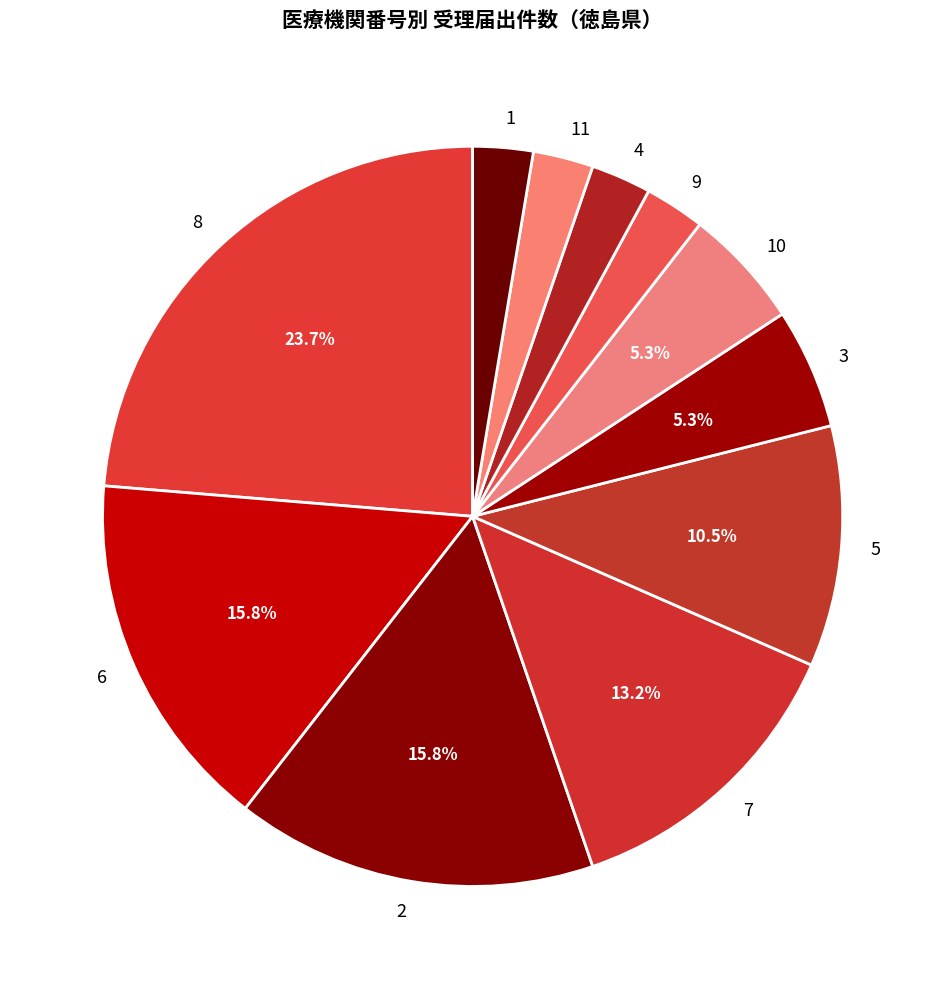

What is the total percentage of 2 and 8?

39.5%